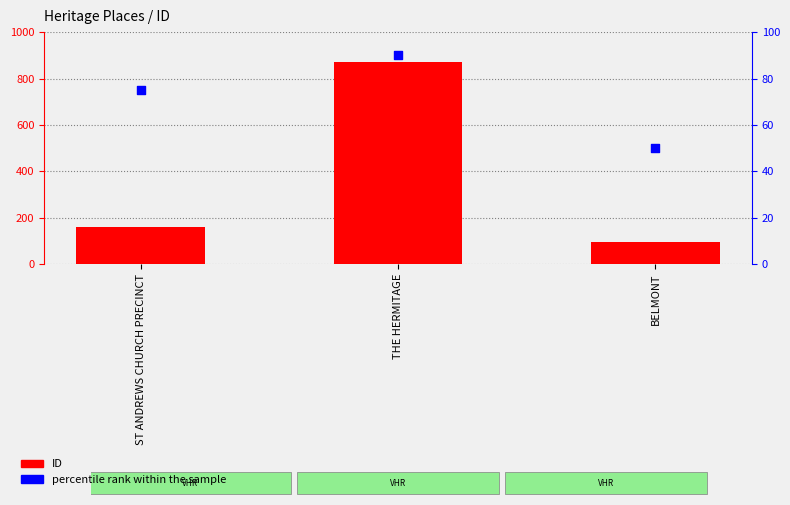

Which series has the largest Y range (max minus min)?

ID